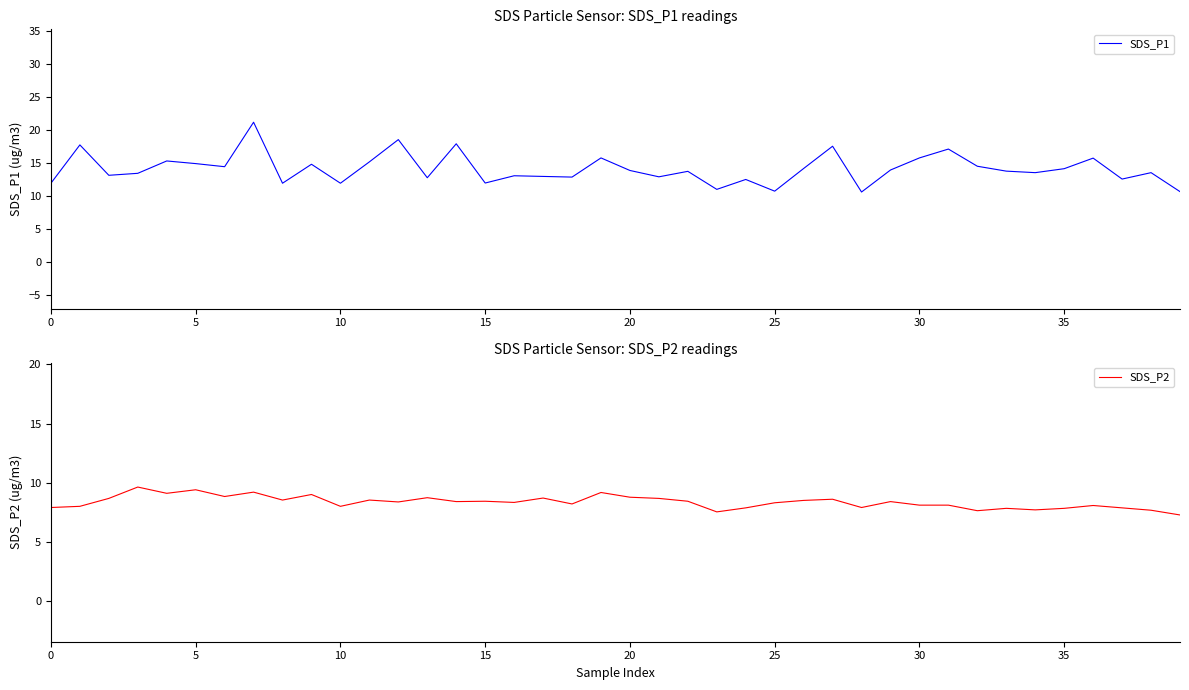

True or false: SDS_P2 has more than 0 interior local peaks.

True